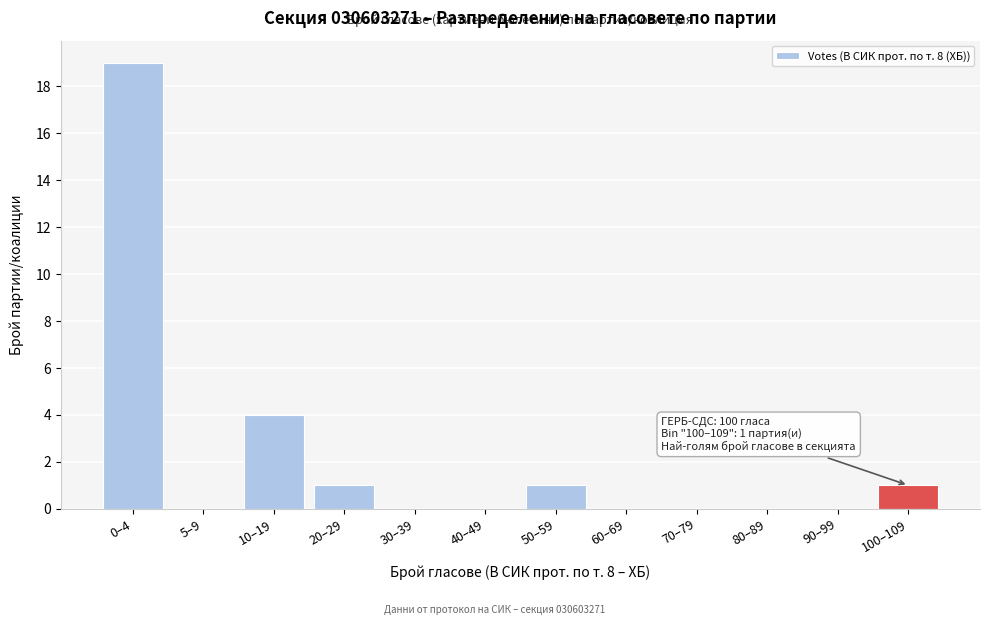

Reading right to left, what are all the values shown in this chart?

100–109=1	90–99=0	80–89=0	70–79=0	60–69=0	50–59=1	40–49=0	30–39=0	20–29=1	10–19=4	5–9=0	0–4=19